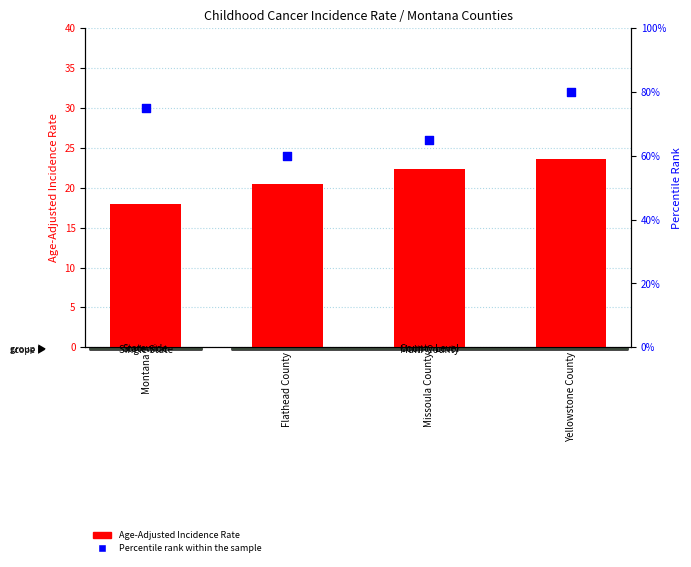

Which series has the largest total across all categories?

Percentile rank within the sample